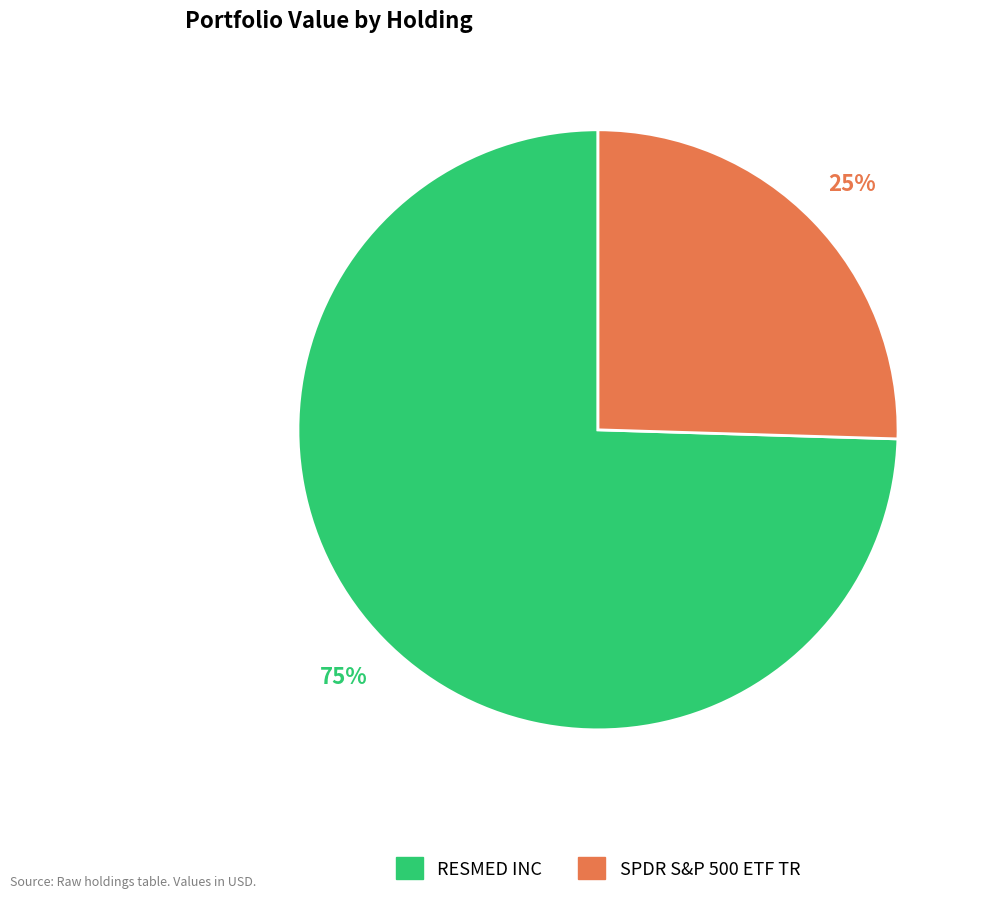

Is it true that RESMED INC is 67% of the pie?

False